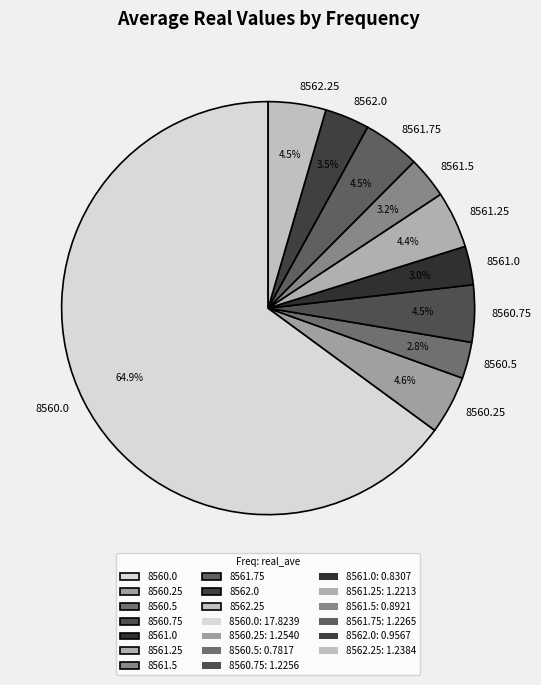

What is the majority slice?

8560.0